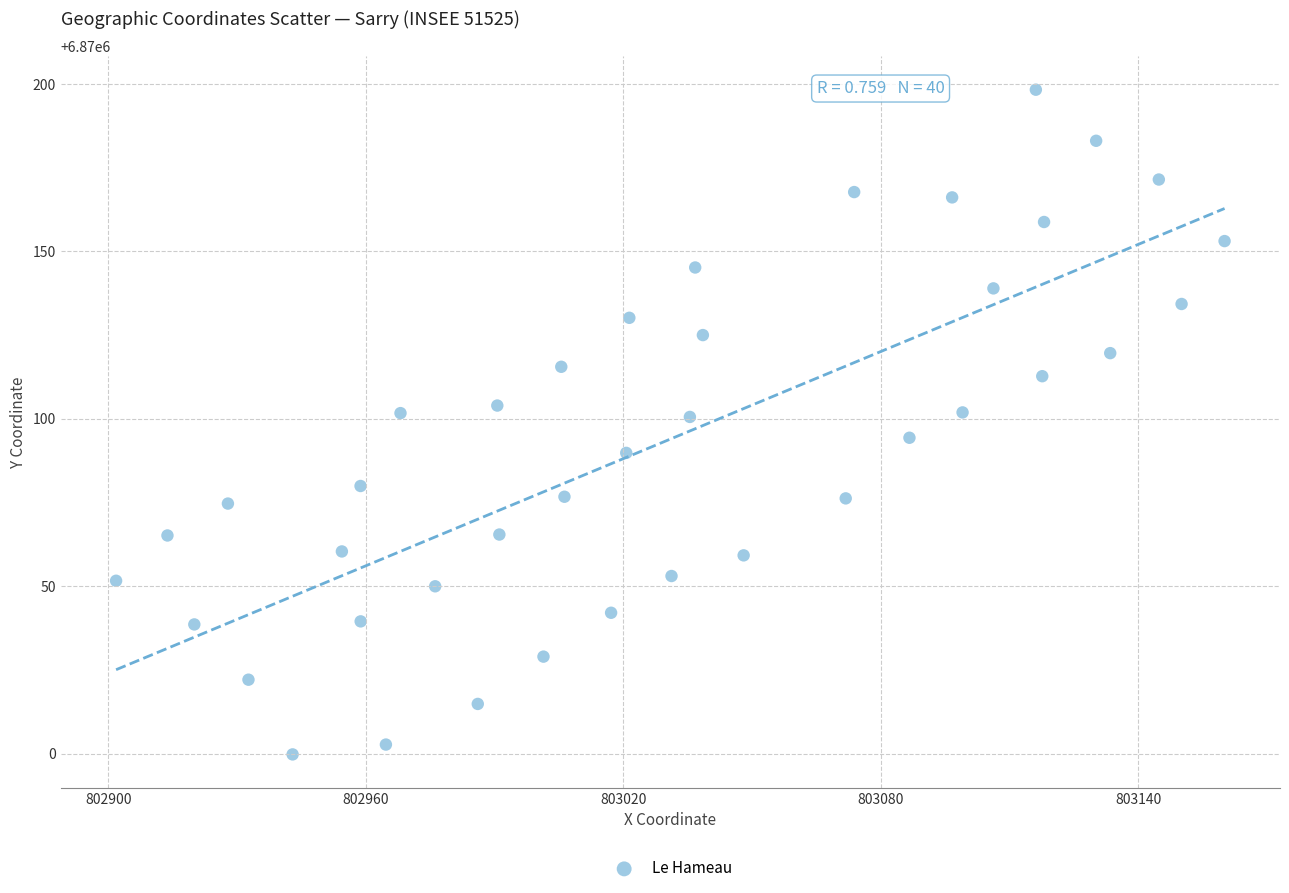

What is the range of Y values (max minus min)?

198.6